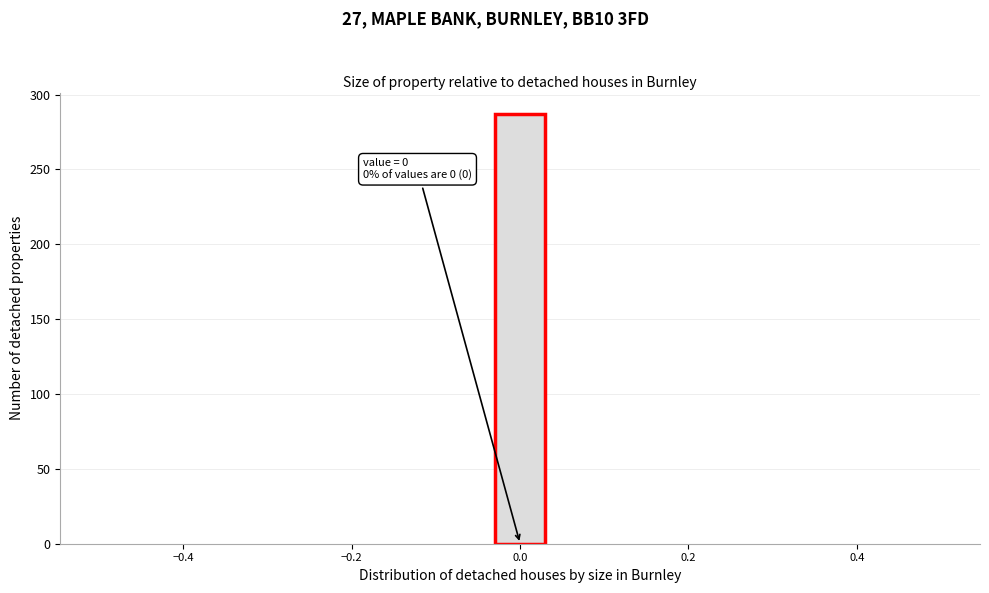

Around what value on the x-axis is the tallest bar? Give the approximate position of its centre, as read against the axis.

0.00